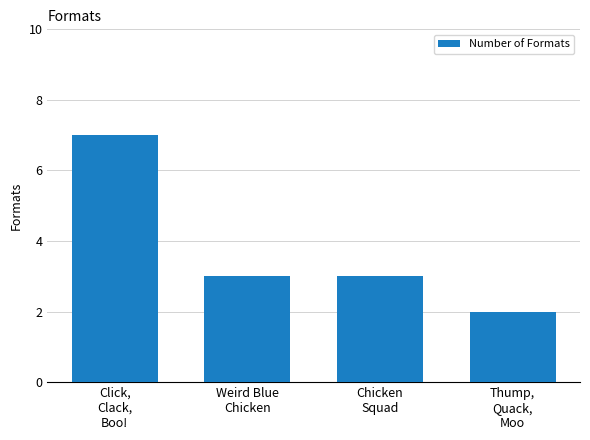

What is the sum of all values?

15